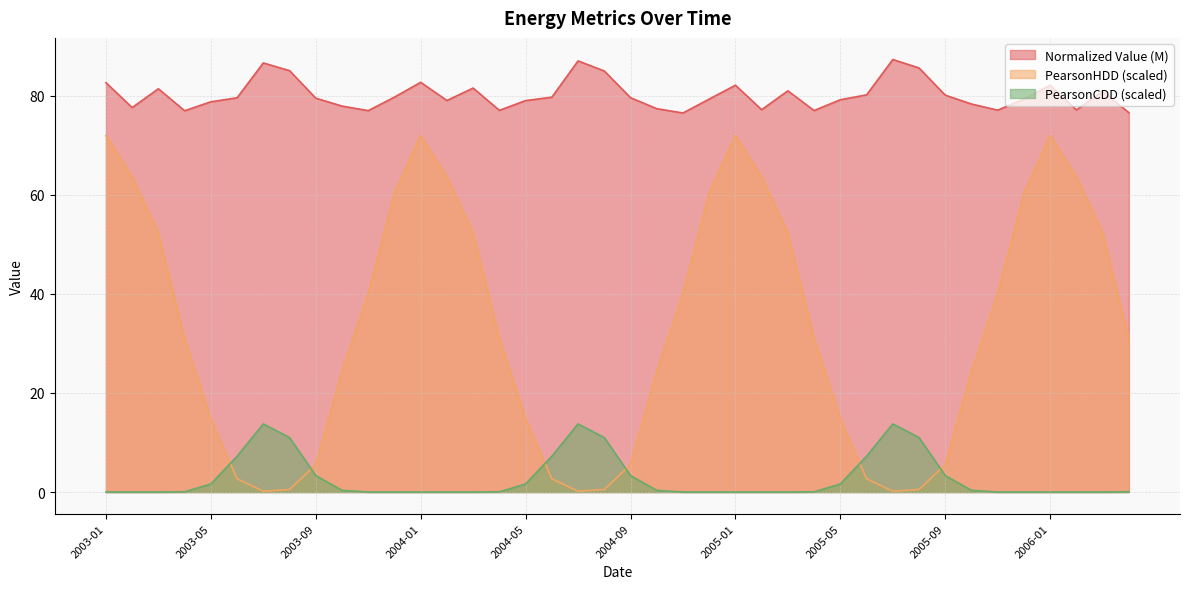

What position from the right is 2003-02?

39